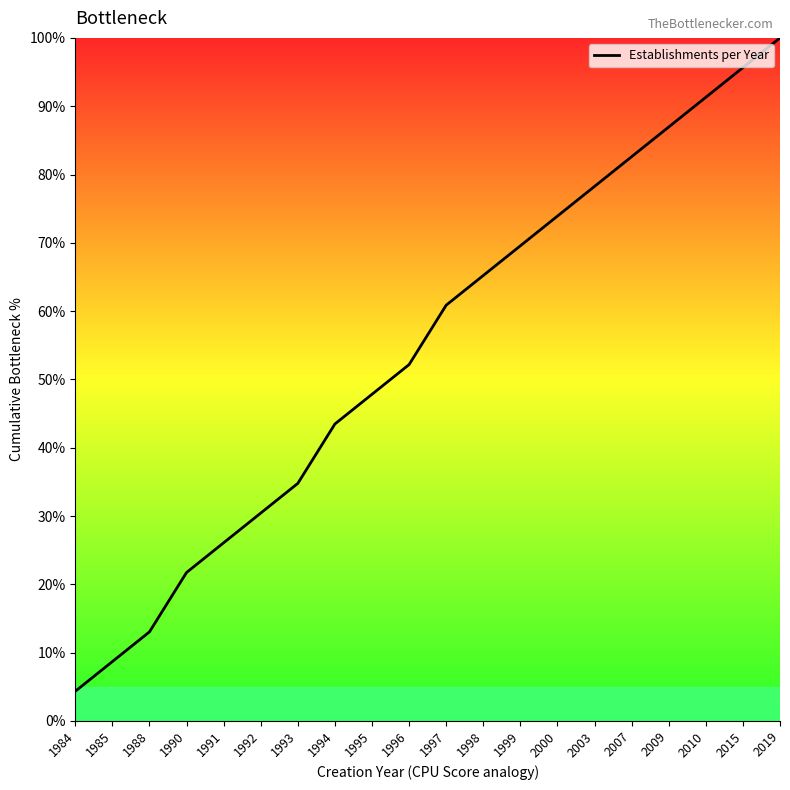

Is this an area chart (filled region under the line)?

No